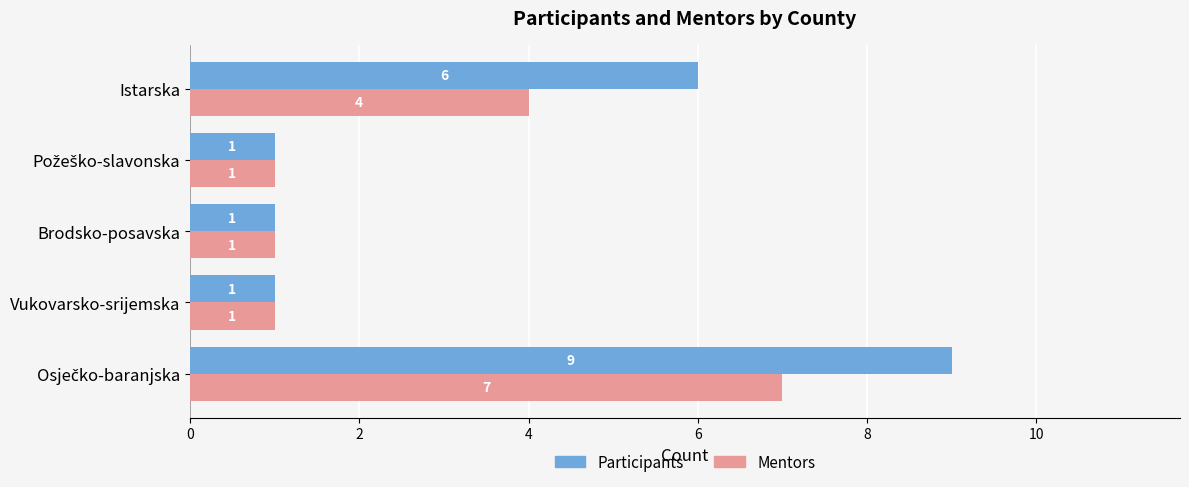

True or false: Participants has a value of 6 at Istarska.

True